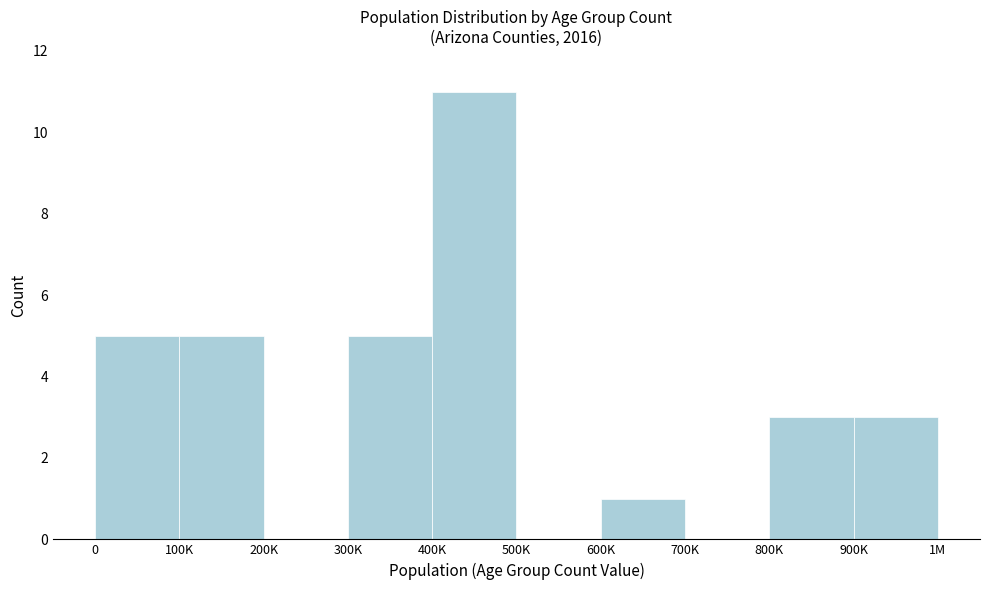

Reading left to right, extract all data points from this chart.

0=5	100K=5	200K=0	300K=5	400K=11	500K=0	600K=1	700K=0	800K=3	900K=3